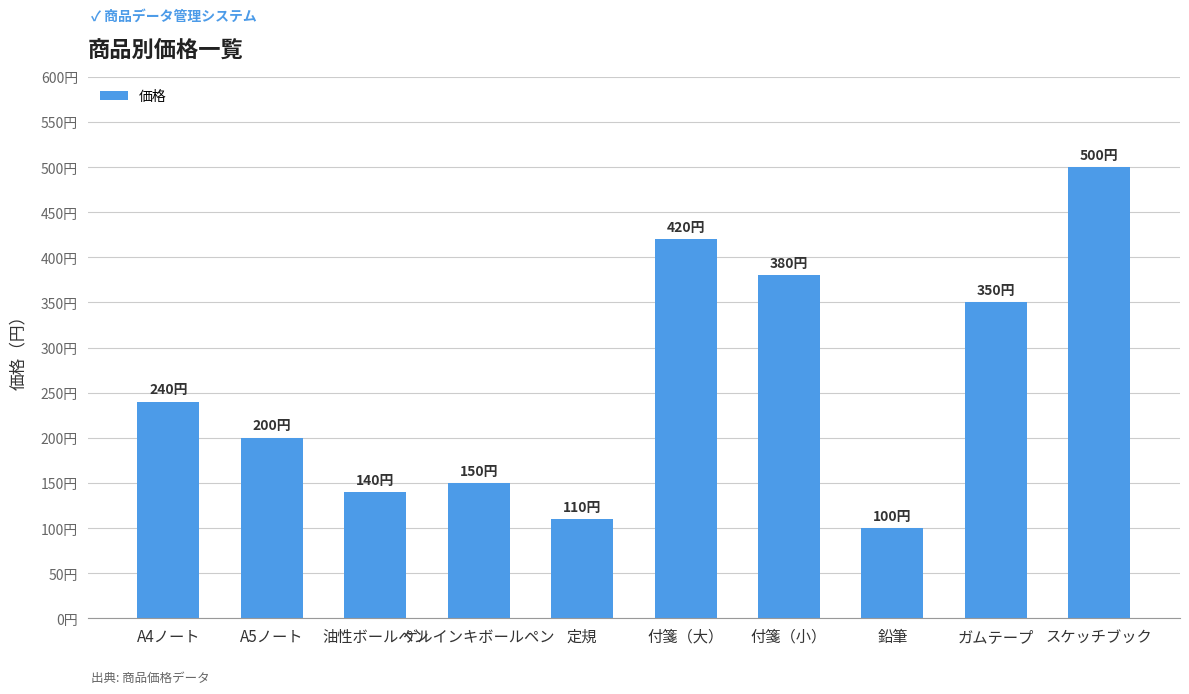

Which label corresponds to the smallest value in the chart?

鉛筆